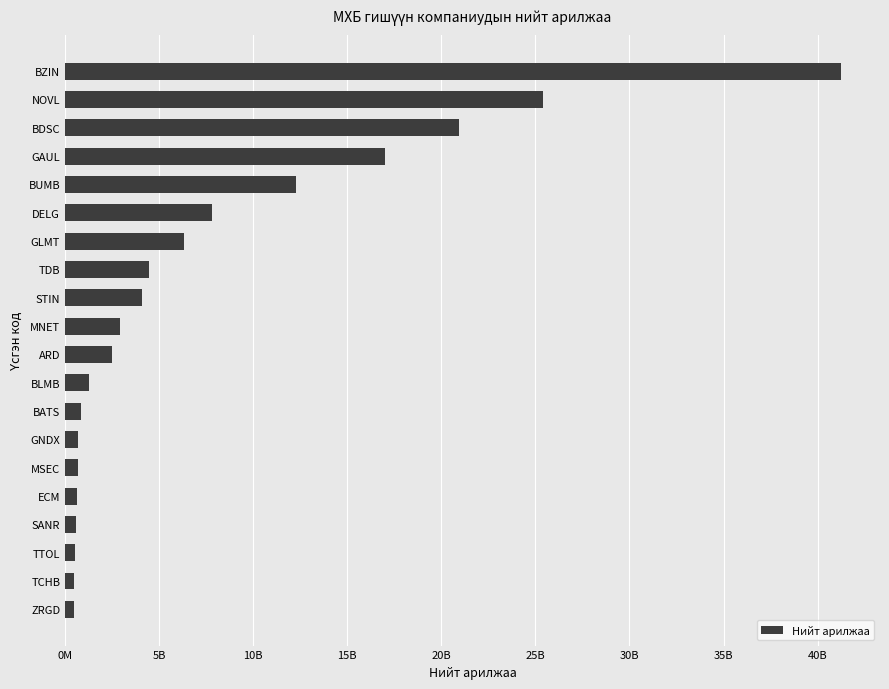

Does the chart contain stacked bars?

No